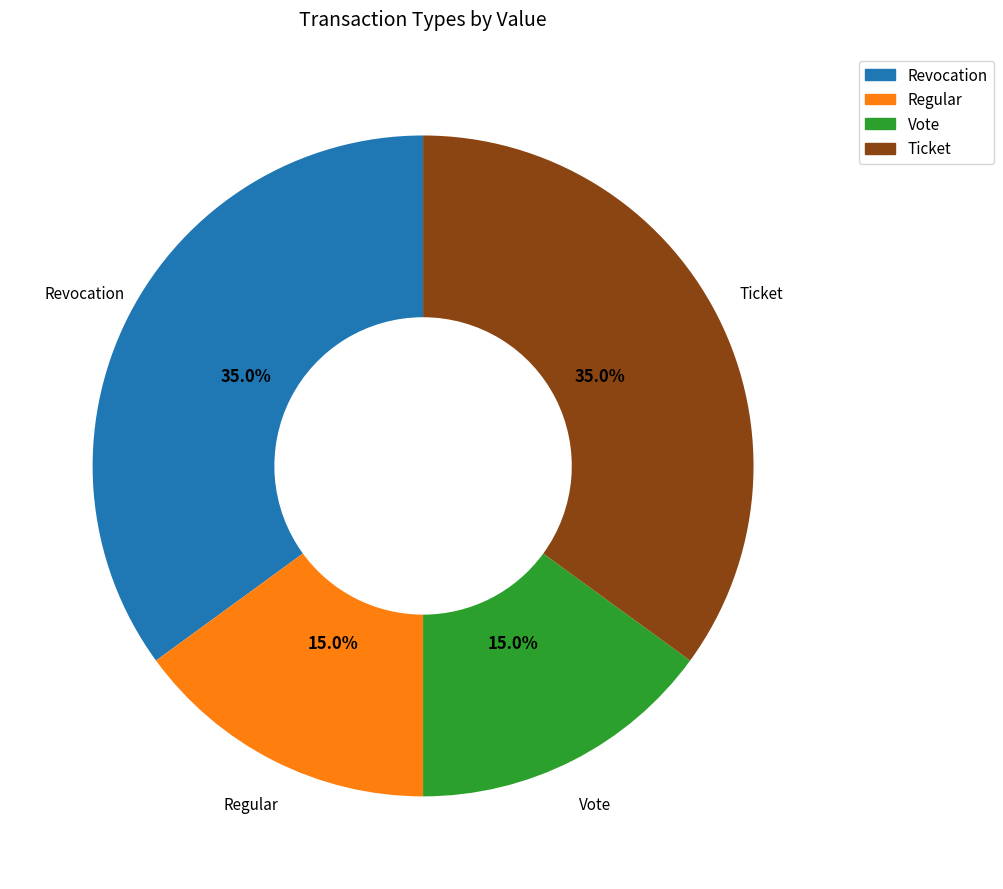

How much of the chart is everything except Regular?

85.0%